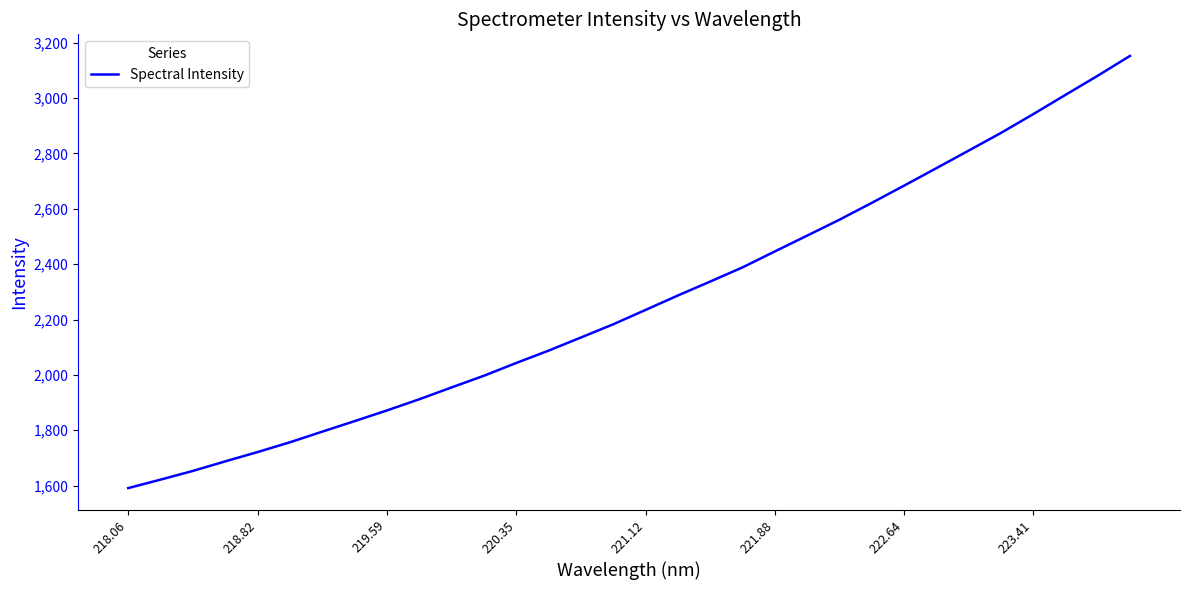

What is the sum of all values?

72518.5